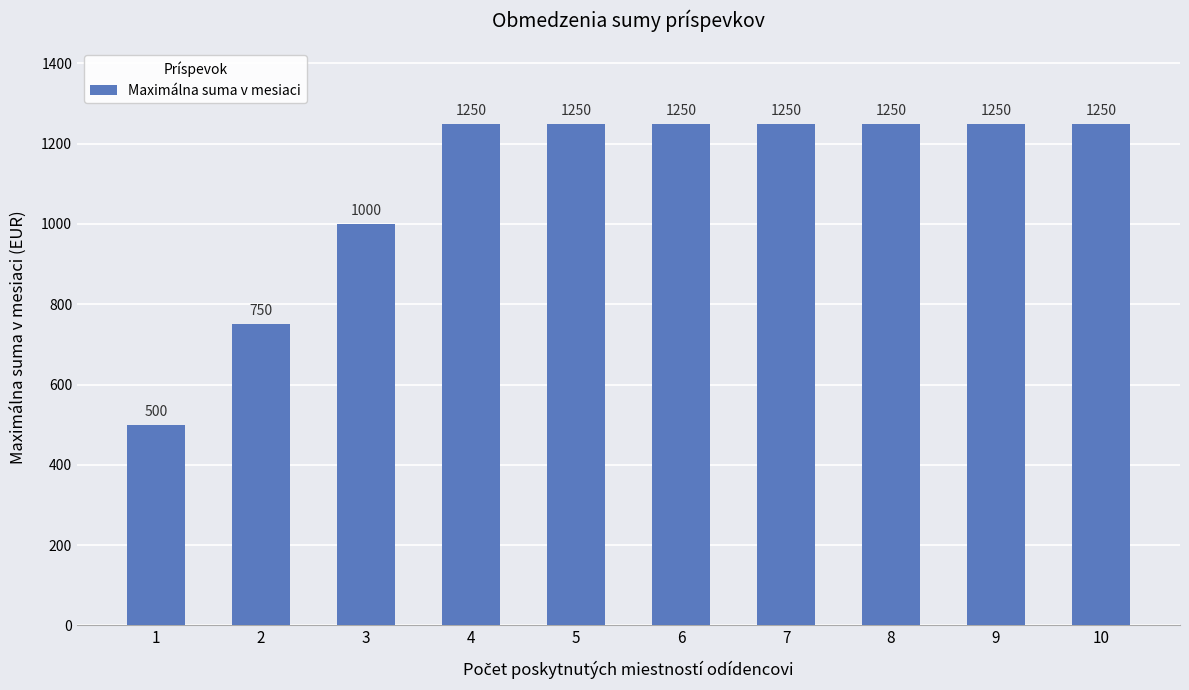

Reading left to right, list all the values displayed in this chart.

1=500	2=750	3=1000	4=1250	5=1250	6=1250	7=1250	8=1250	9=1250	10=1250